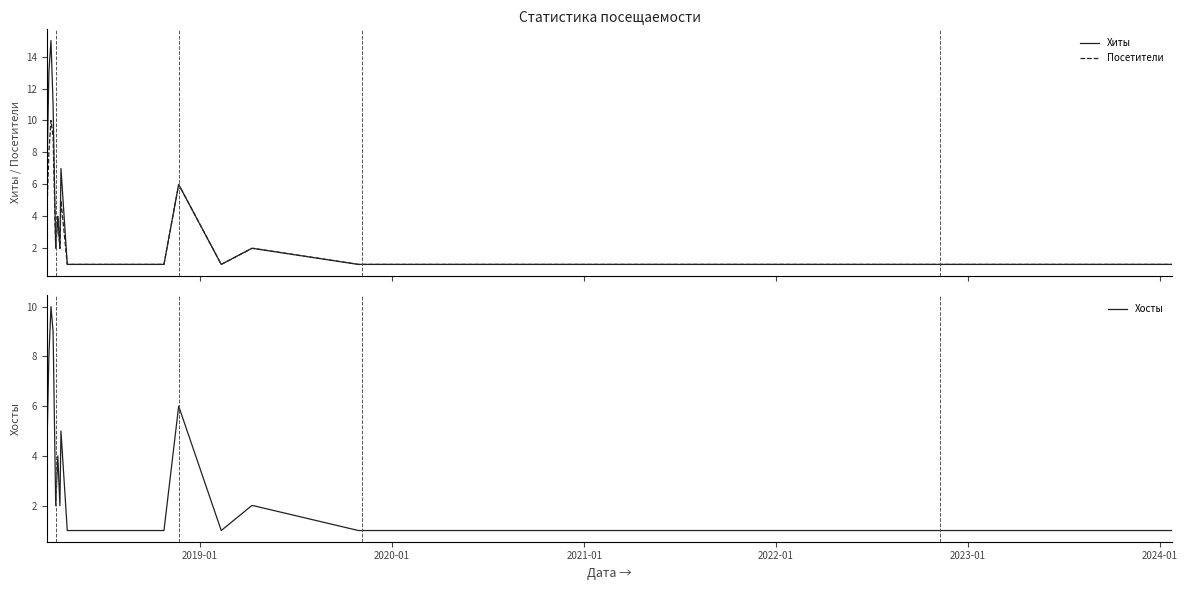

What are all the series names shown in the legend?

Хиты, Посетители, Хосты